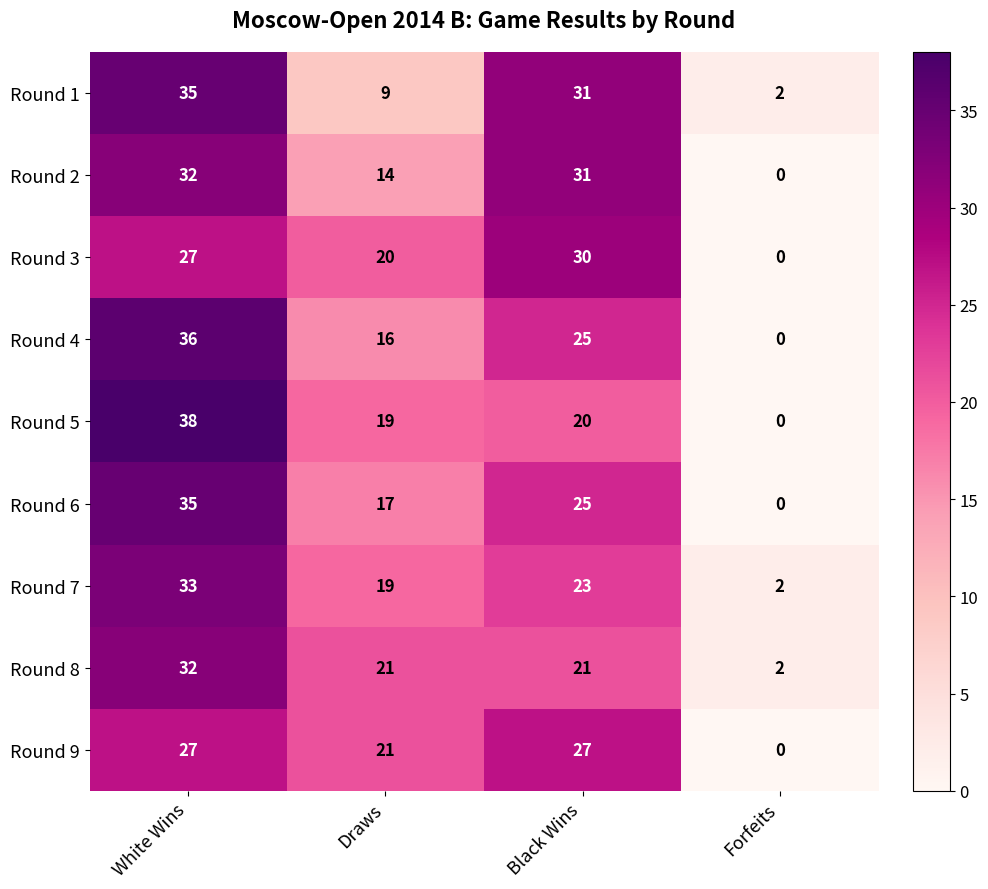

What is the difference between the highest and lowest values at Draws?

12